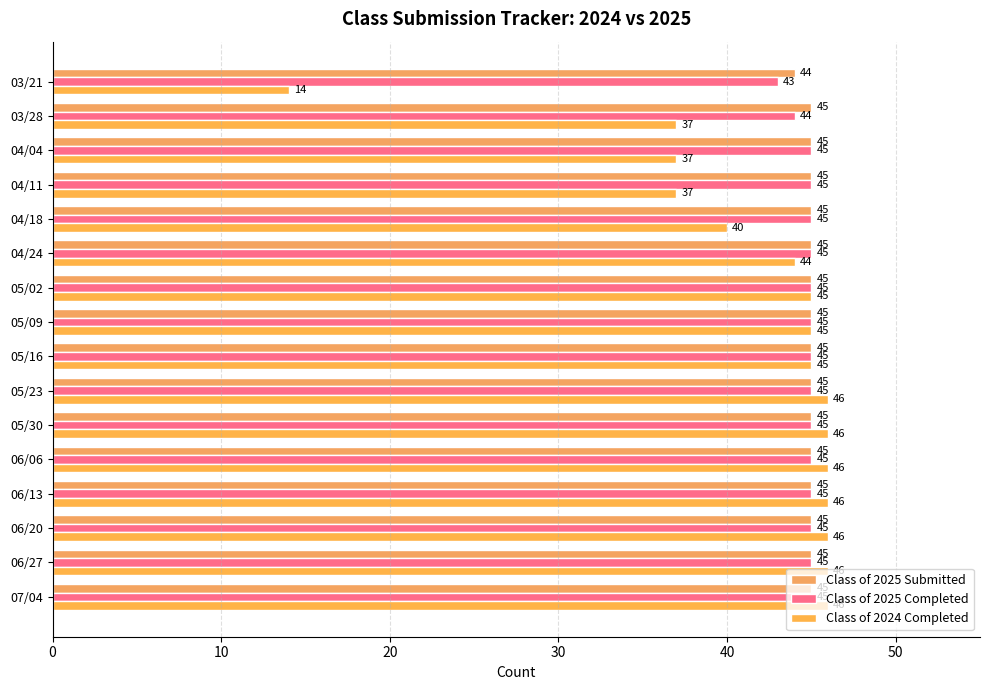

What is the value of the Class of 2024 Completed bar at the 7th from the left?

46